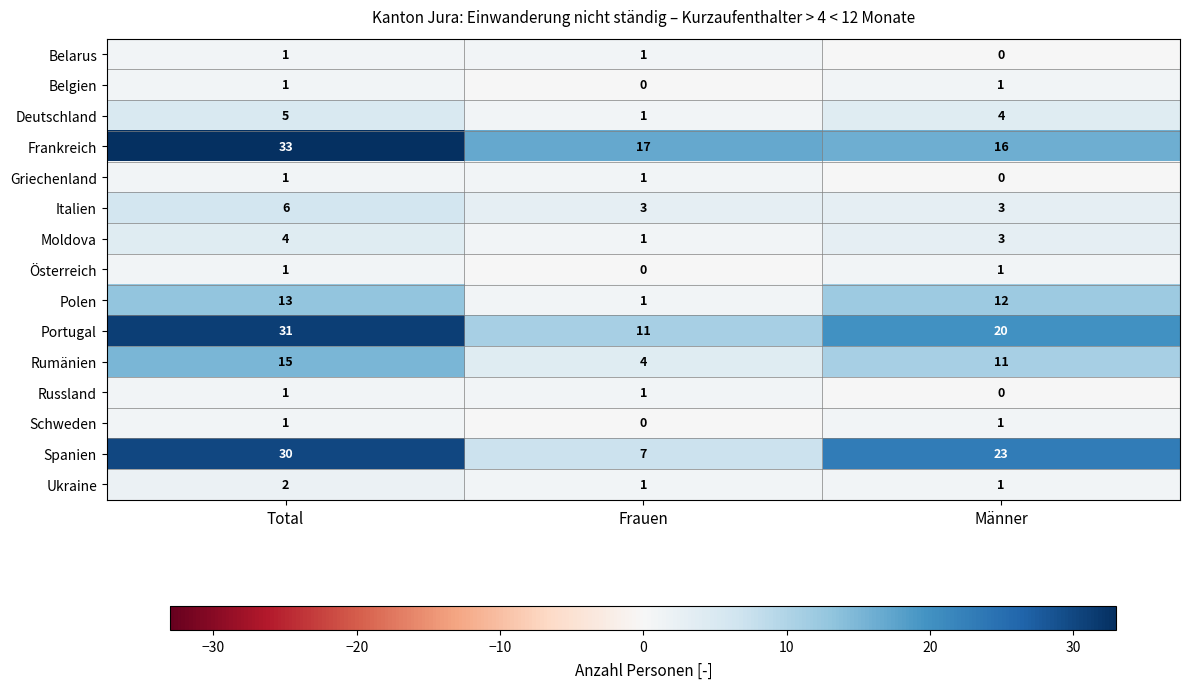

The value of Belgien at Total is 1. True or false?

True